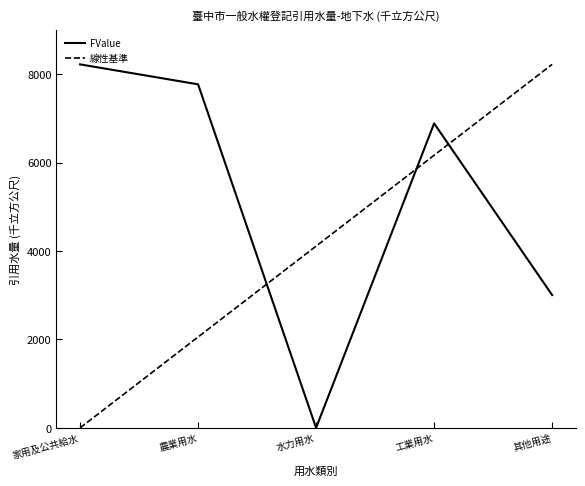

What is the difference between the maximum and minimum values in the 線性基準 series?

8220